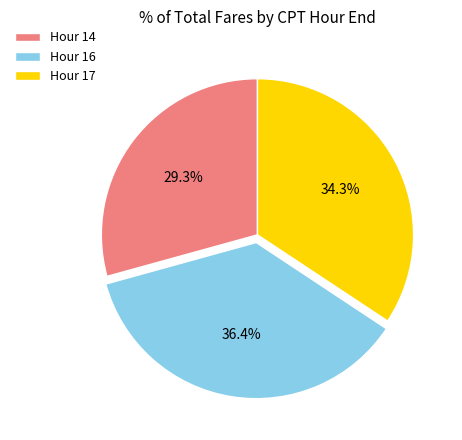

Rank the categories by value from highest to lowest.

Hour 16, Hour 17, Hour 14